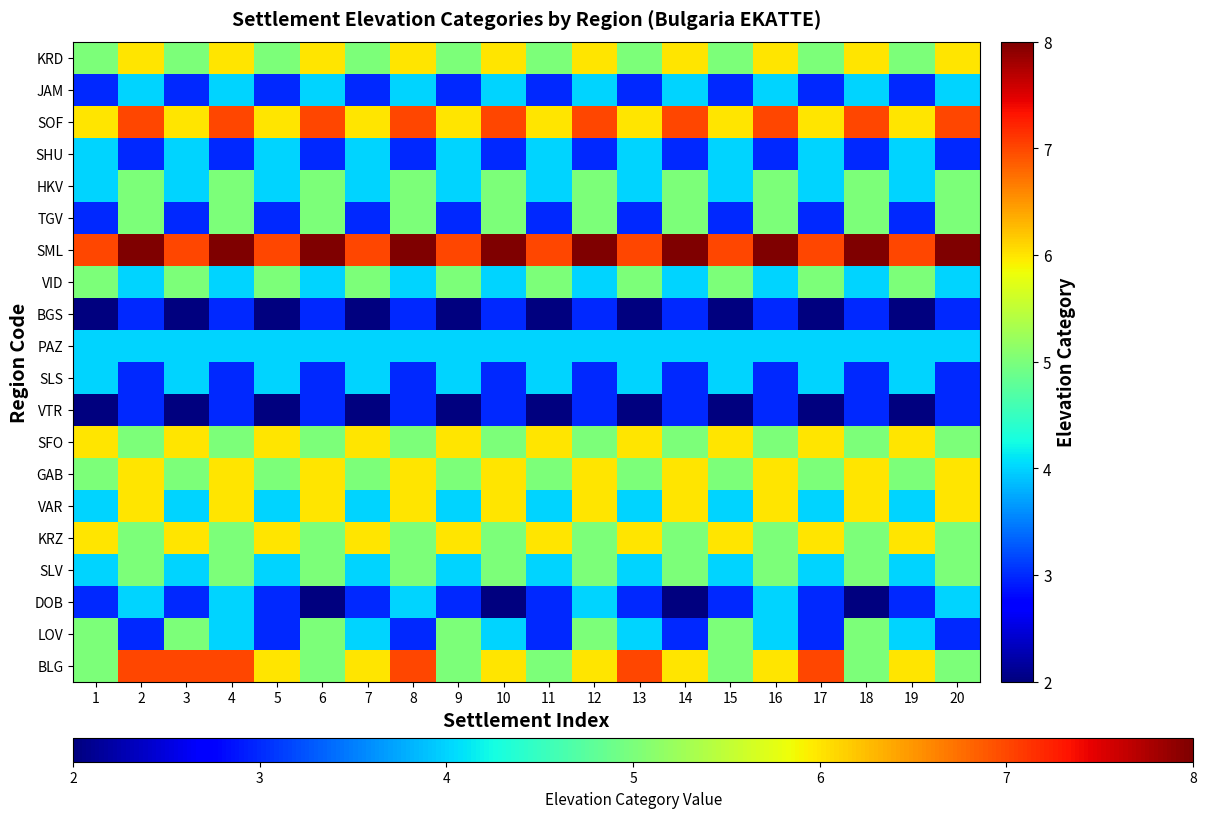

What is the greatest value displayed?

8